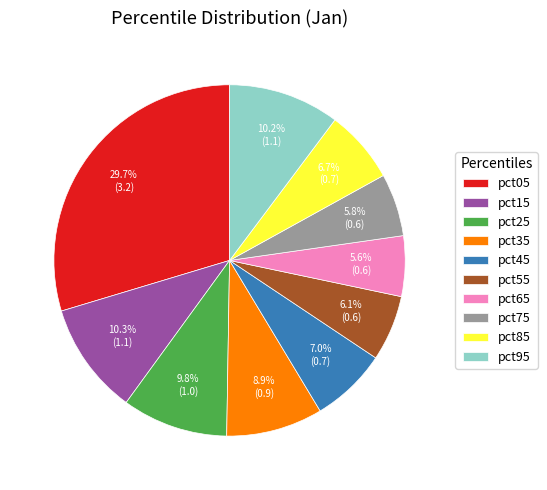

To the nearest percent, what is the combined percentage of pct85 and pct95?

17%